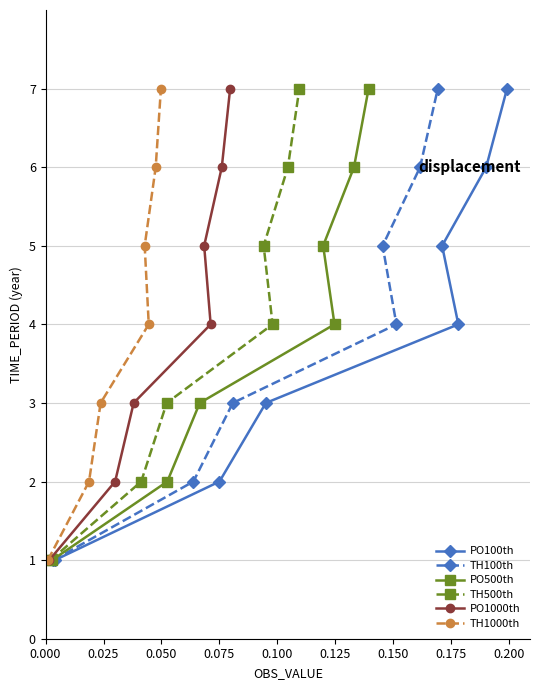

What is the average value of the PO100th series?

4